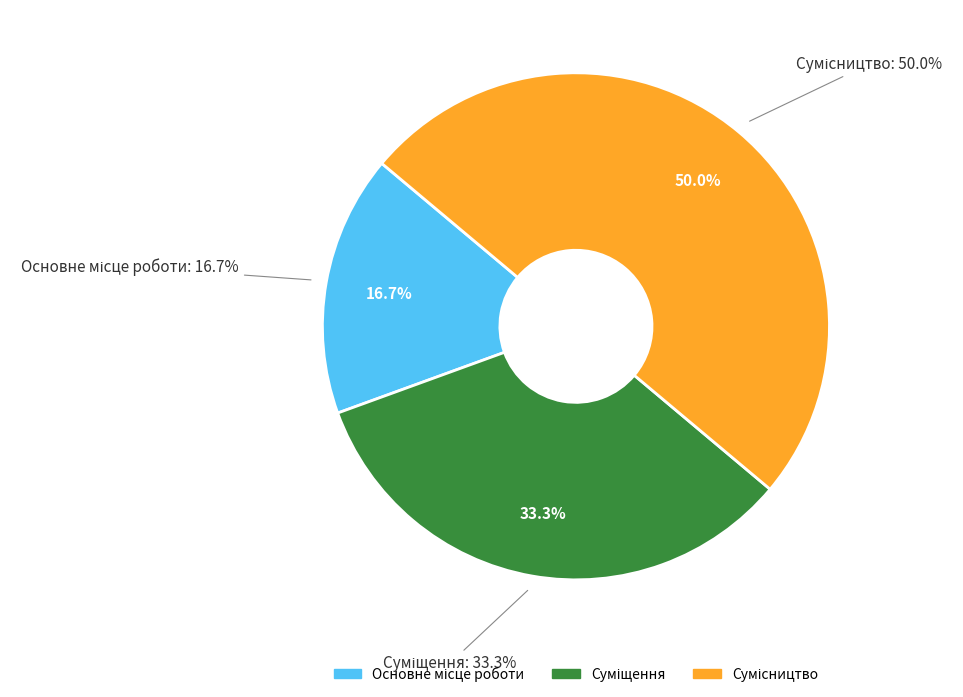

Count the number of slices in the pie.

3